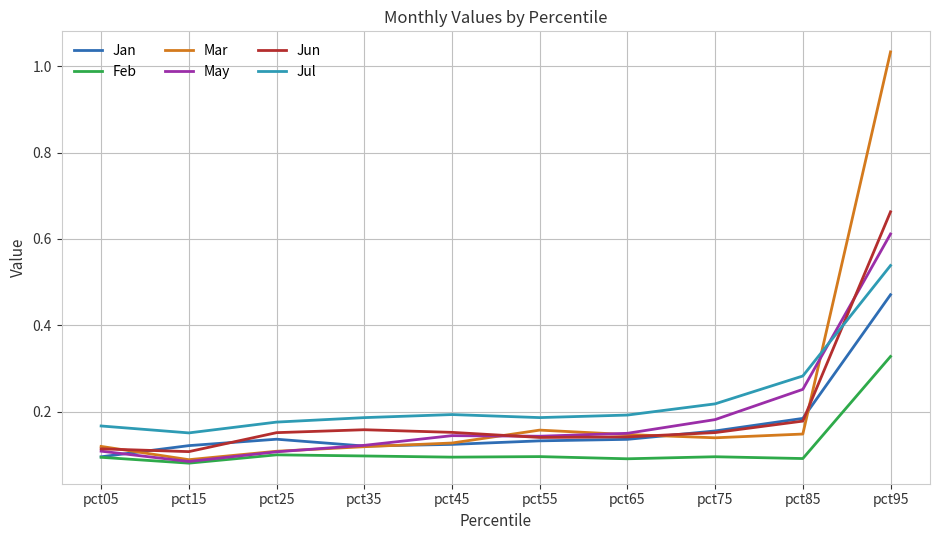

Where is May nearest to the value 0?

pct15